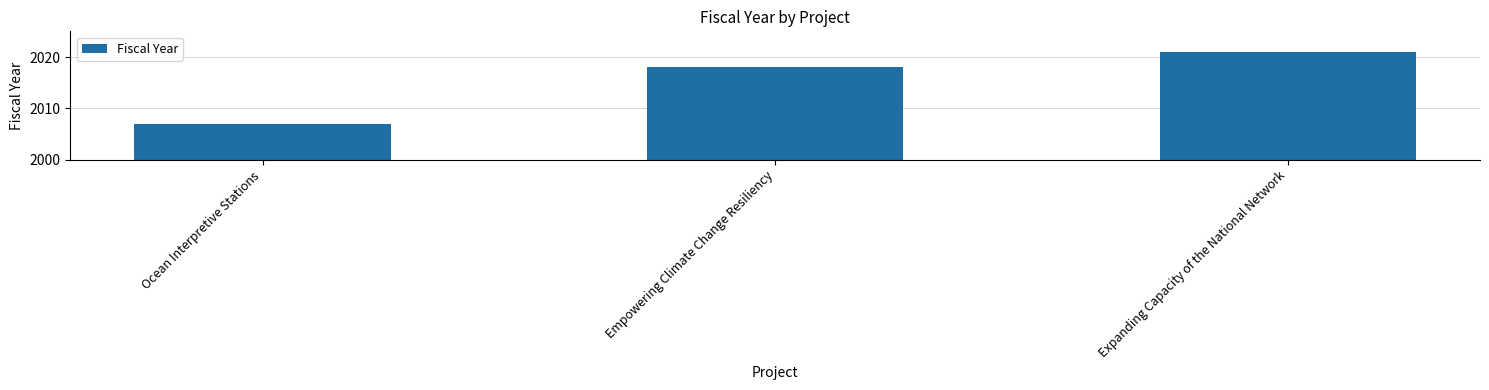

Are the bars horizontal?

No